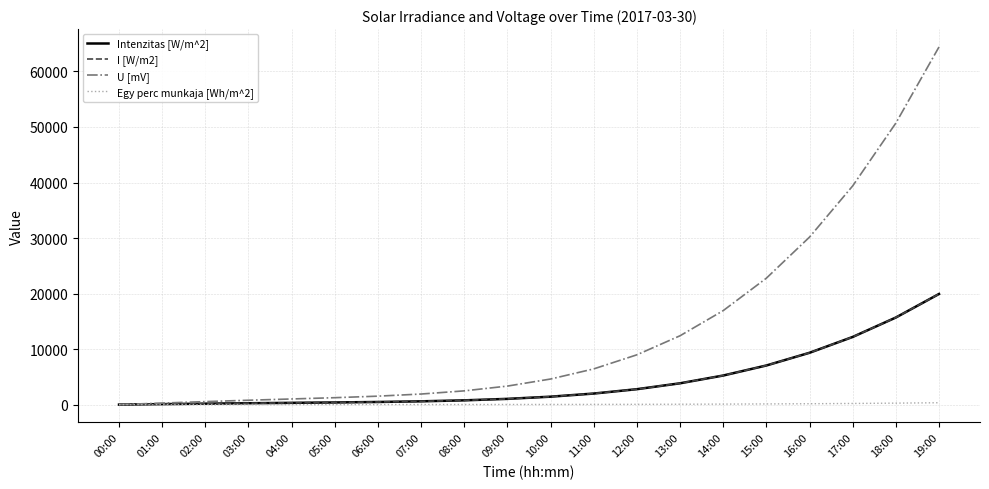

Does the chart have visible grid lines?

Yes